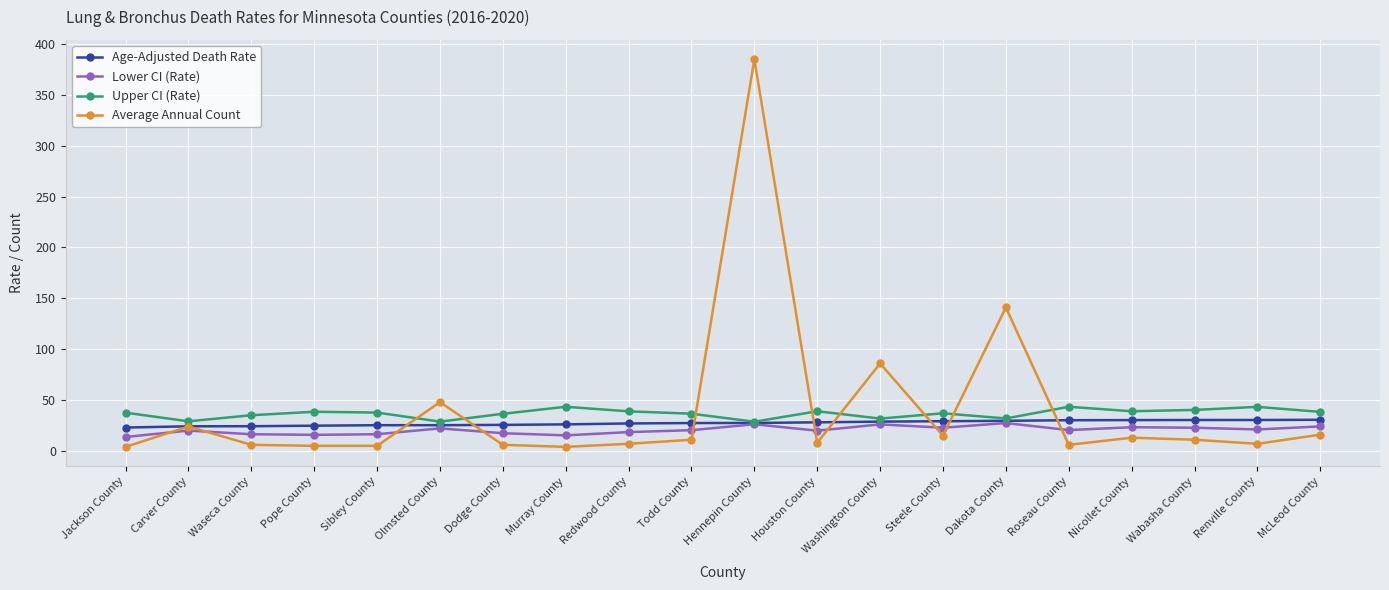

What is the spread (max minus min) of values at Redwood County?

31.9